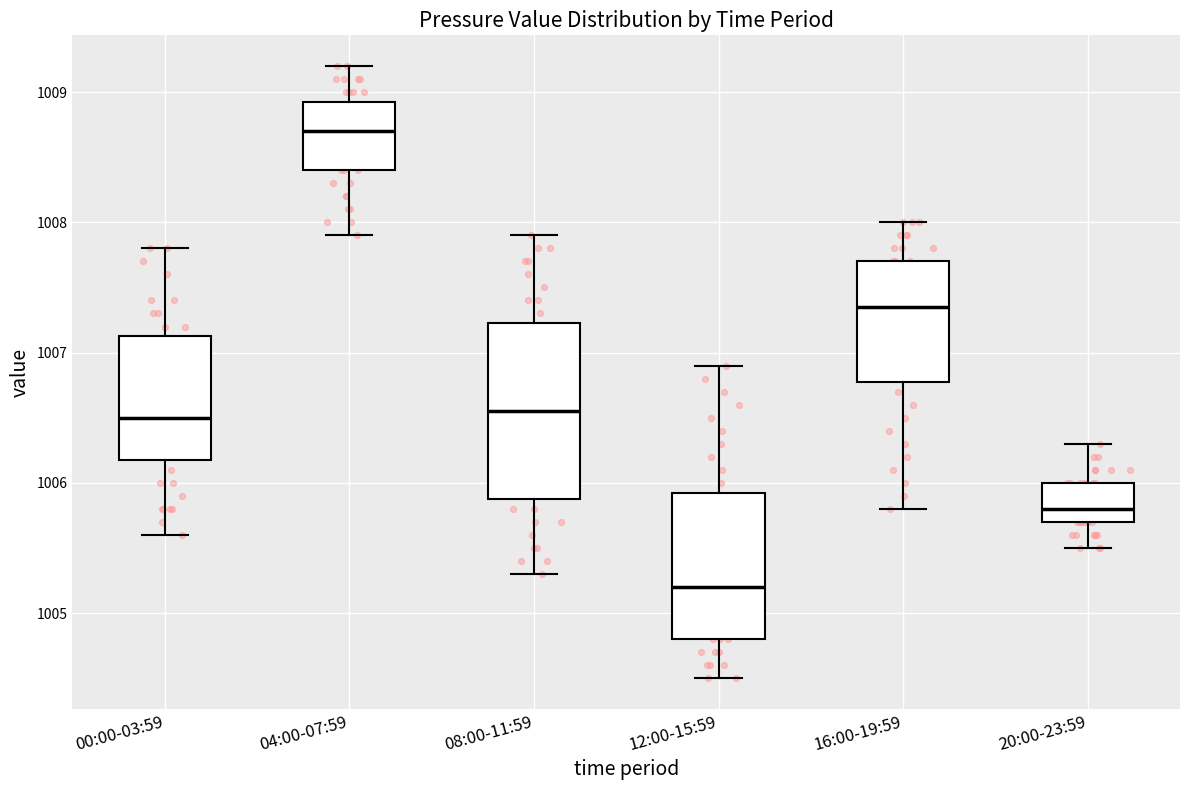

Where does the upper whisker of the box for 04:00-07:59 end on the y-axis? The values are not printed on the chart, so give them approximately, as read against the axis.

1009.2